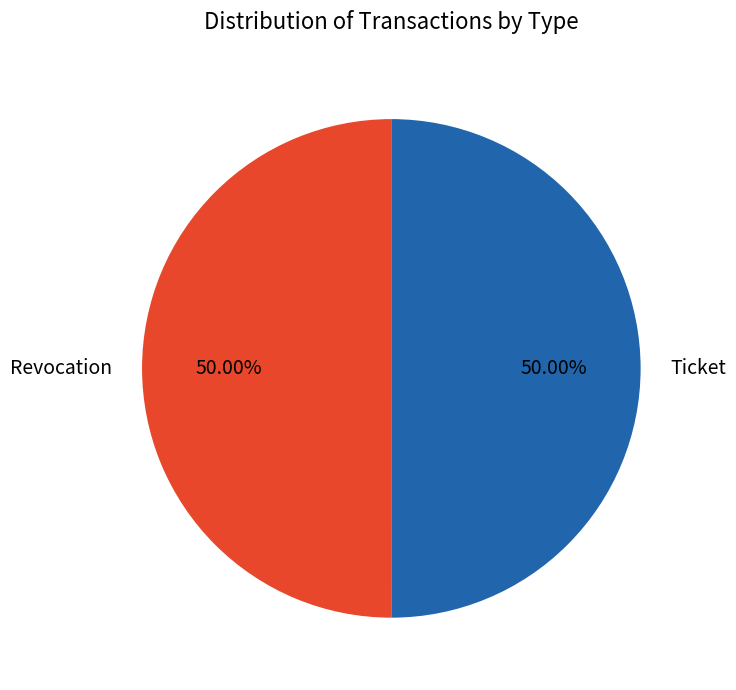

True or false: Revocation accounts for 50% of the total.

True